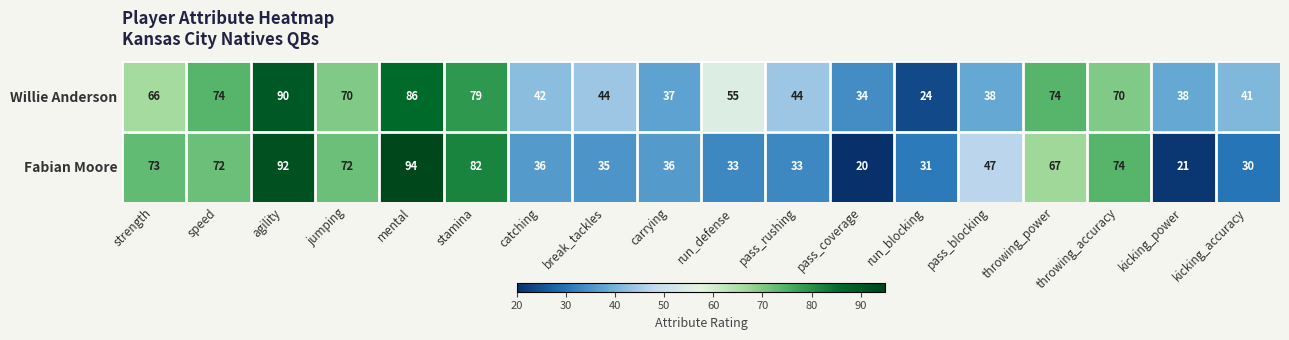

The value of Fabian Moore at agility is 92. True or false?

True